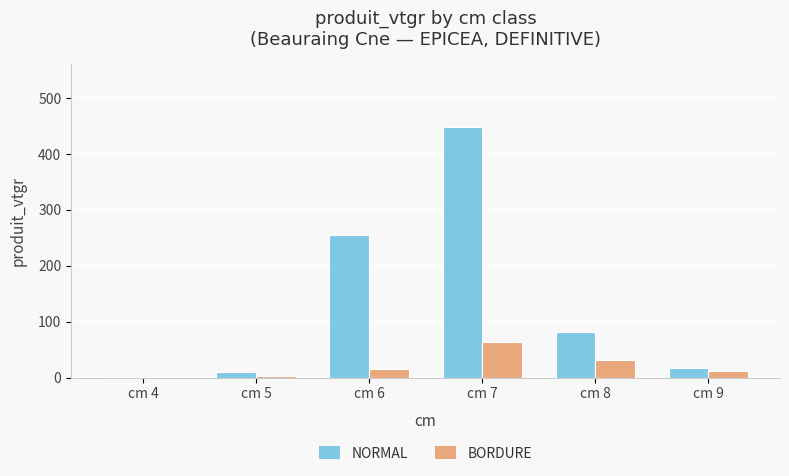

Between cm 4 and cm 7, which series saw the biggest shift?

NORMAL